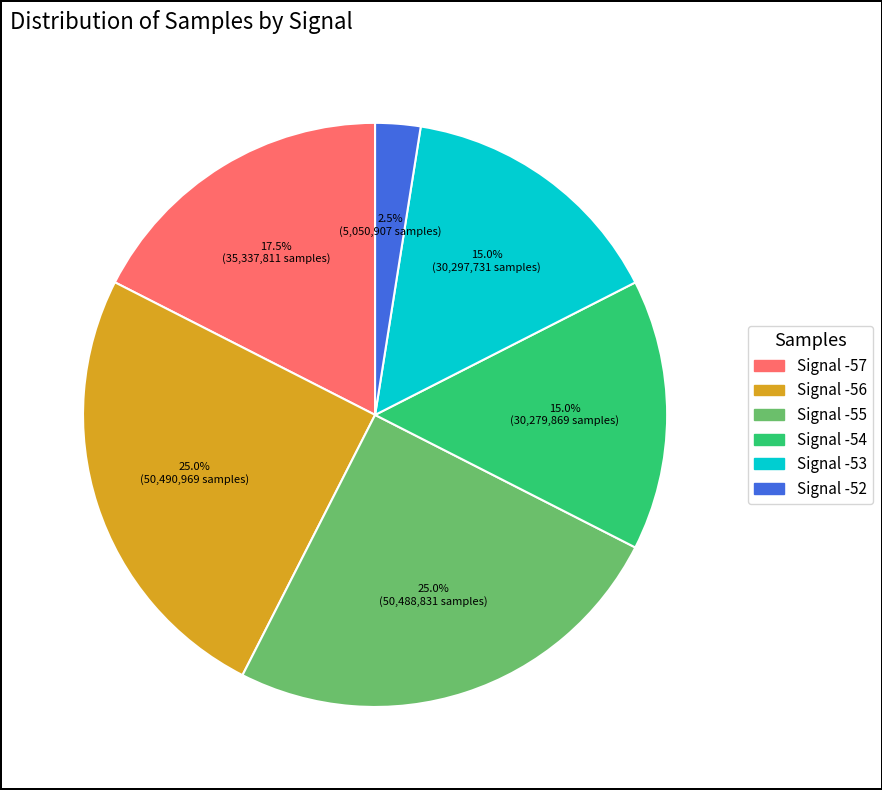

Is there a majority slice in this chart?

No